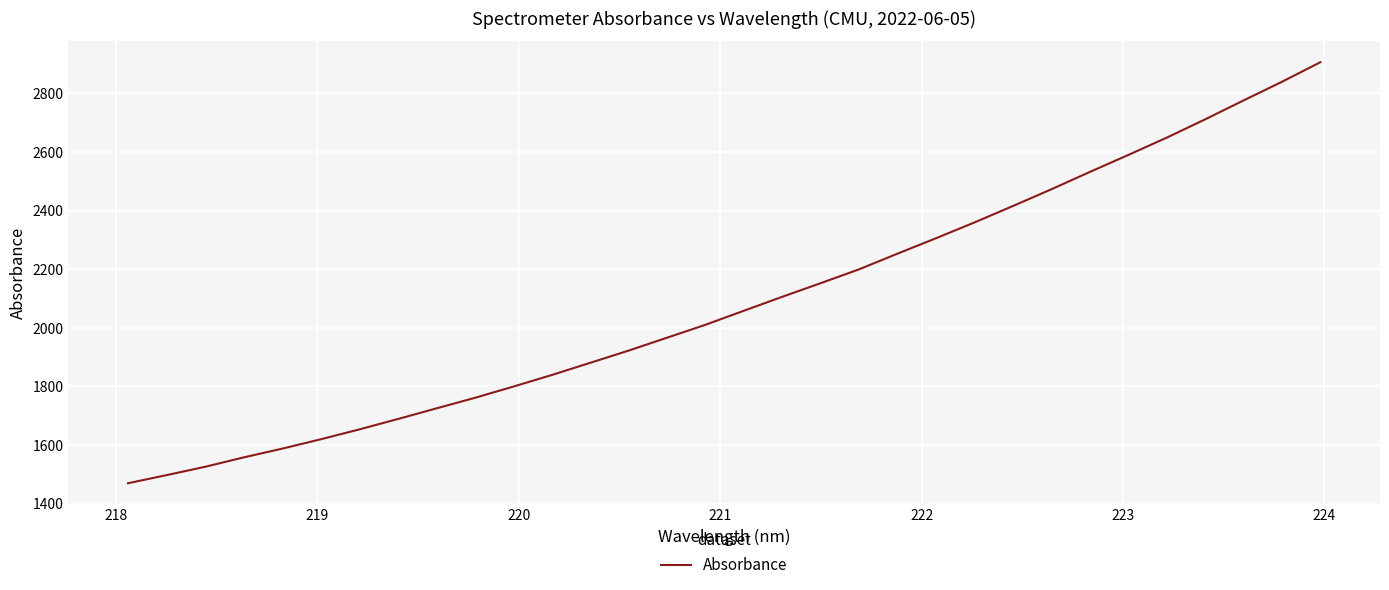

What is the difference between the maximum and minimum values?

1437.5